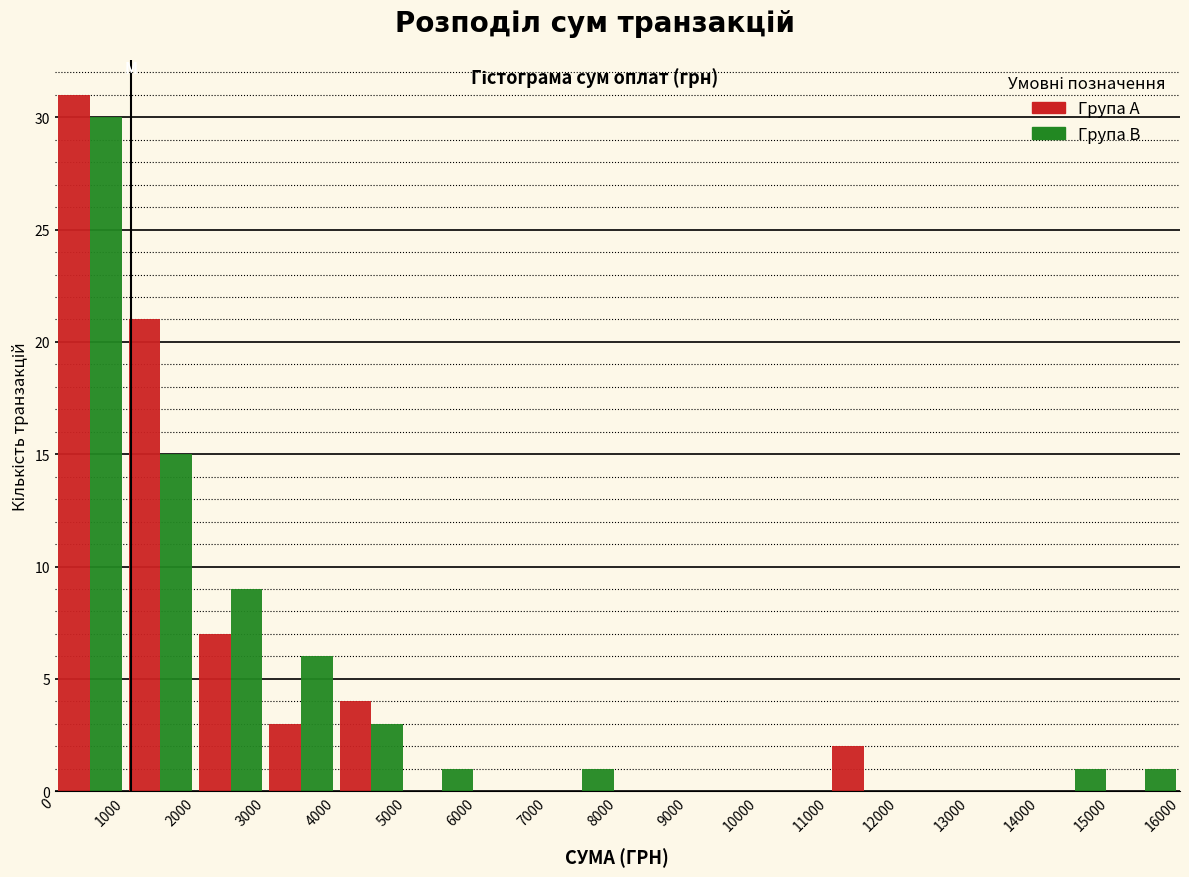

Reading left to right, transcribe this chart: for each range on the x-axis, give the height of each series' bar. The values are not printed on the chart, so give them approximately, as read against the axis.

0 to 1000: Група A=31	Група B=30
1000 to 2000: Група A=21	Група B=15
2000 to 3000: Група A=7	Група B=9
3000 to 4000: Група A=3	Група B=6
4000 to 5000: Група A=4	Група B=3
5000 to 6000: Група A=0	Група B=1
6000 to 7000: Група A=0	Група B=0
7000 to 8000: Група A=0	Група B=1
8000 to 9000: Група A=0	Група B=0
9000 to 10000: Група A=0	Група B=0
10000 to 11000: Група A=0	Група B=0
11000 to 12000: Група A=2	Група B=0
12000 to 13000: Група A=0	Група B=0
13000 to 14000: Група A=0	Група B=0
14000 to 15000: Група A=0	Група B=1
15000 to 16000: Група A=0	Група B=1